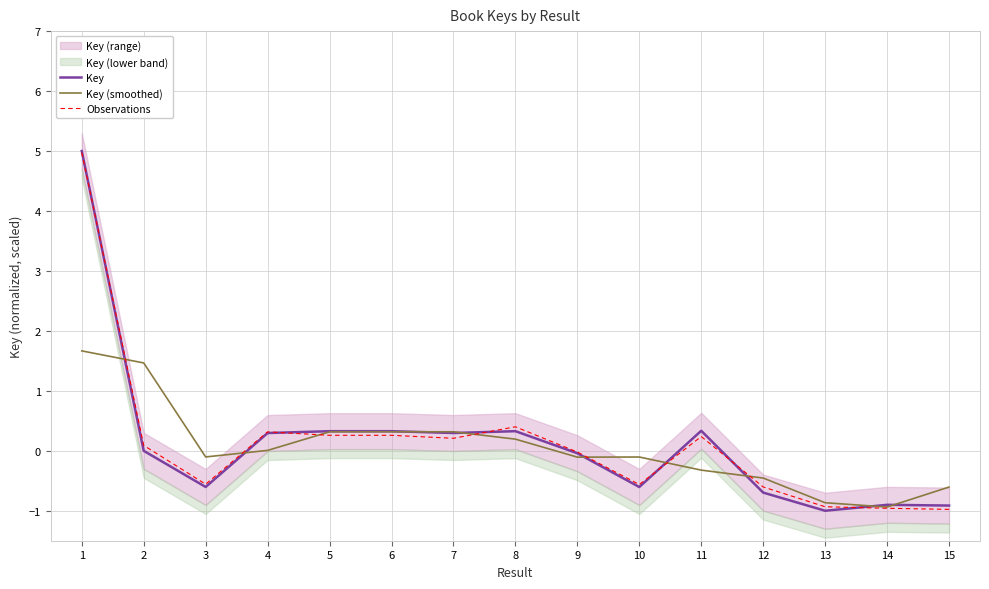

How many lines are shown in the chart?

3